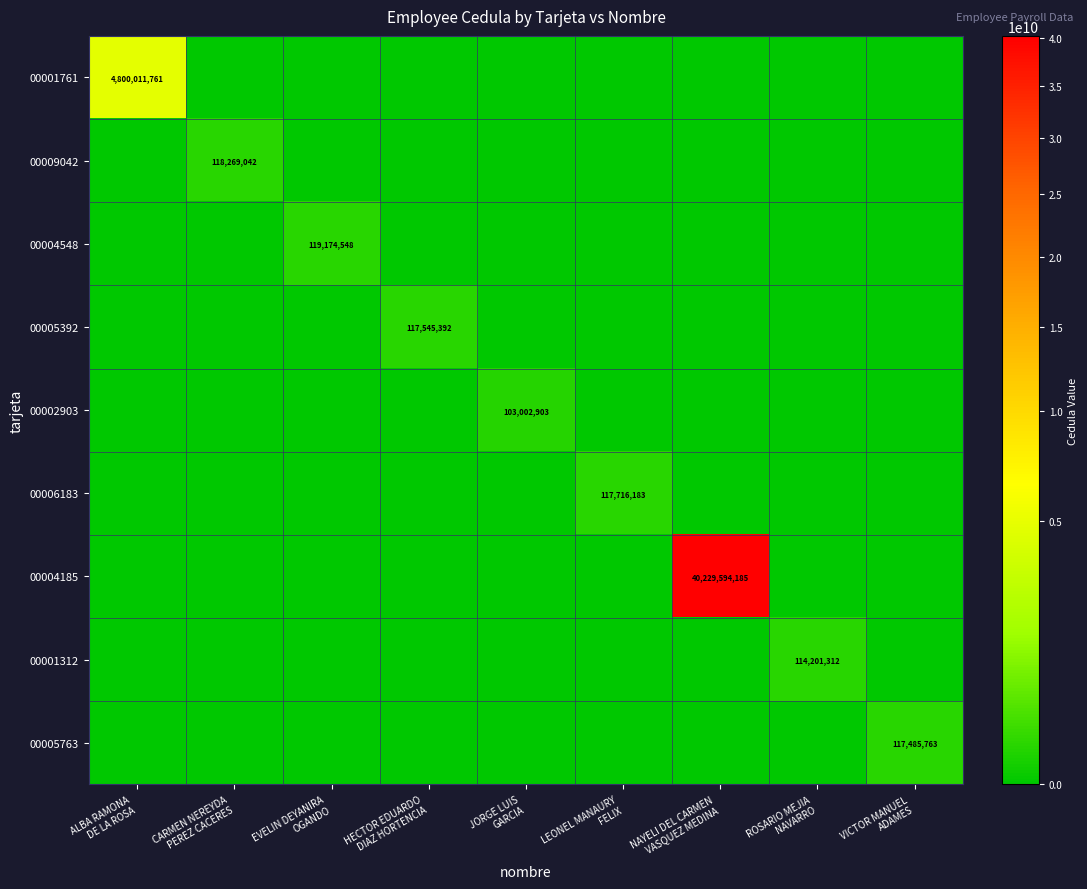

Is it true that 00006183 equals -62623198 at ROSARIO MEJIA NAVARRO?

False